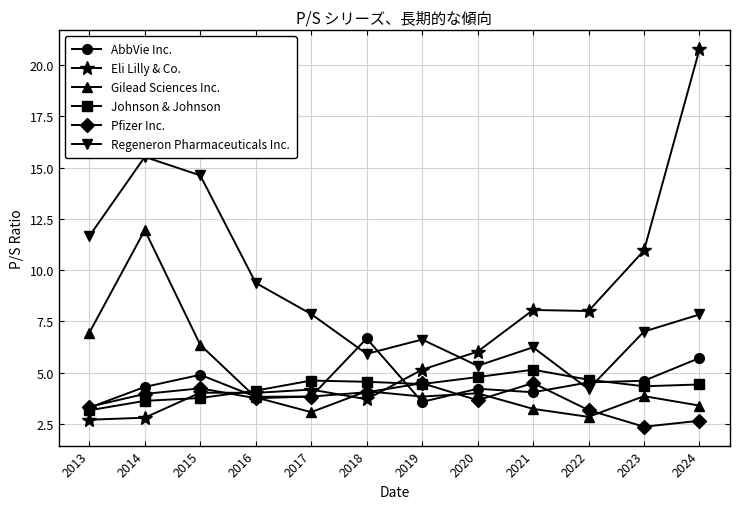

Is it true that AbbVie Inc. equals 1.7 at 2015?

False